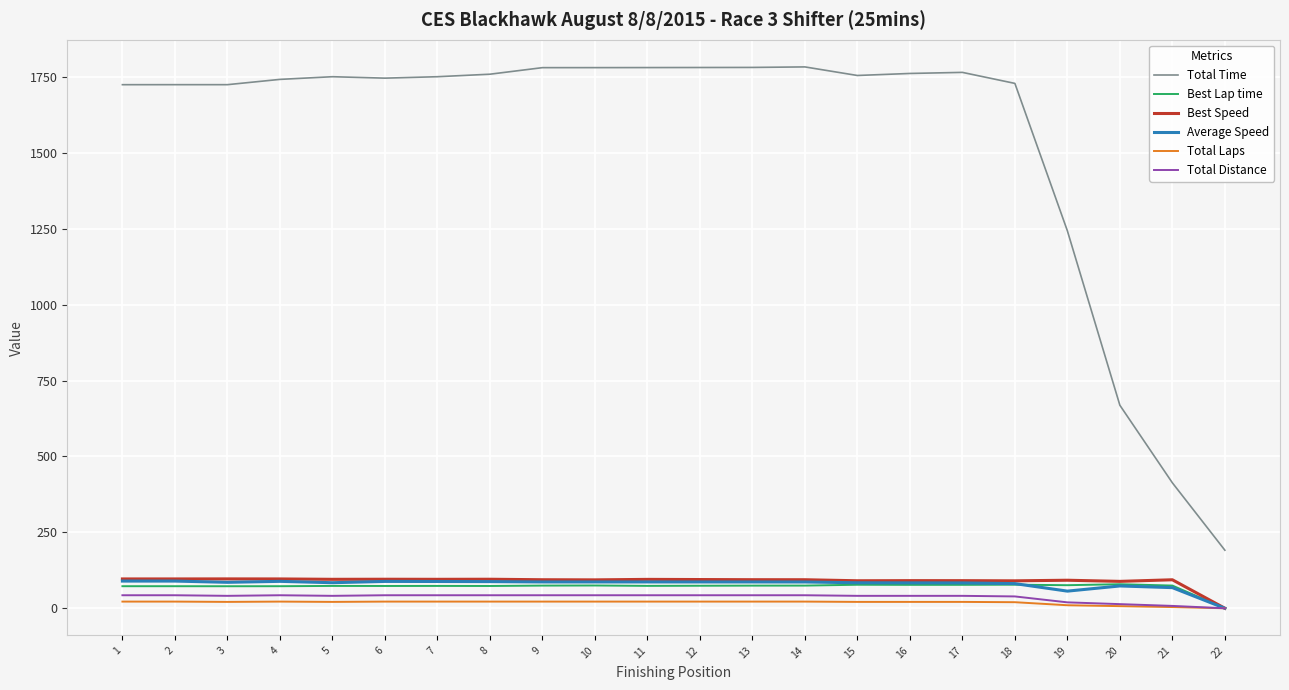

Is the value of Total Time at 14 greater than the value of Best Speed at 16?

Yes